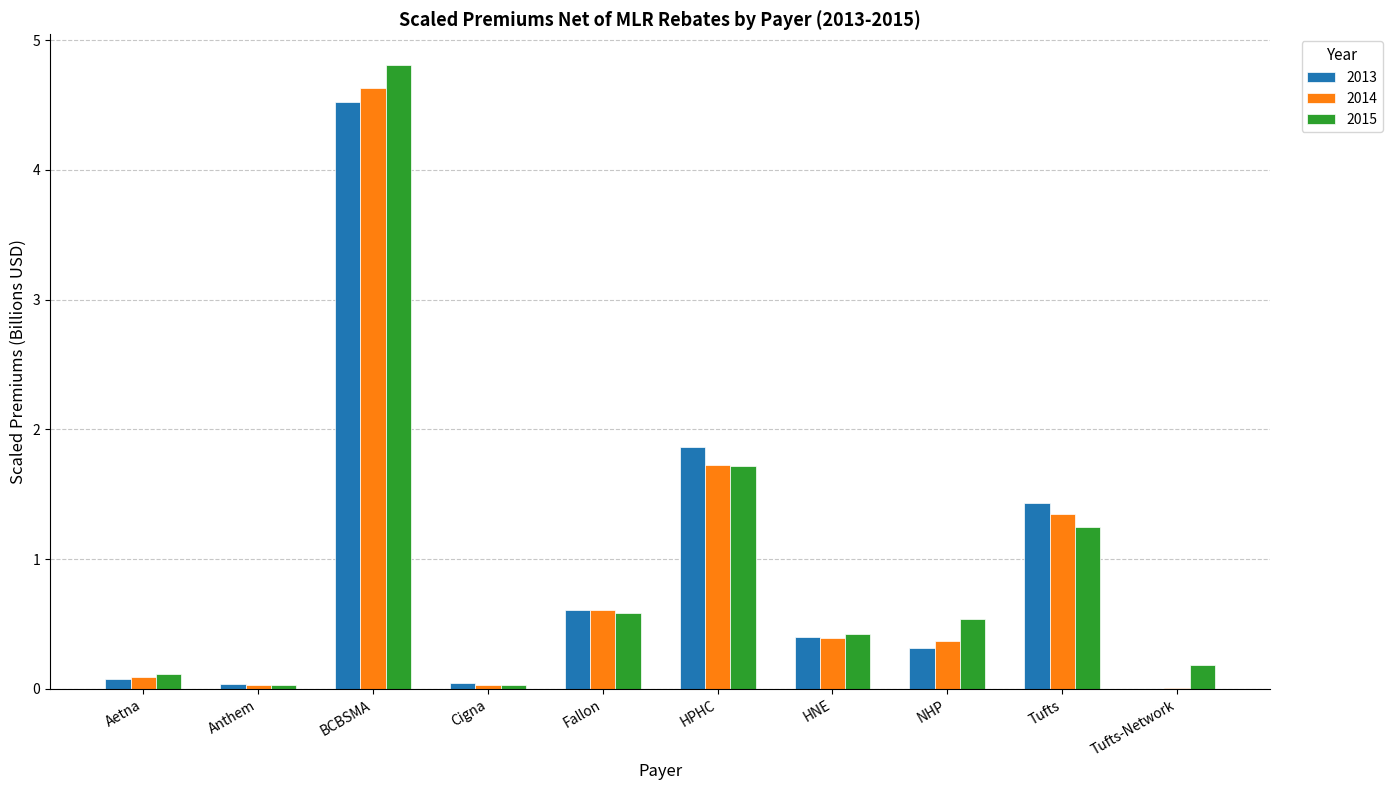

Between Aetna and BCBSMA, which series saw the biggest shift?

2015